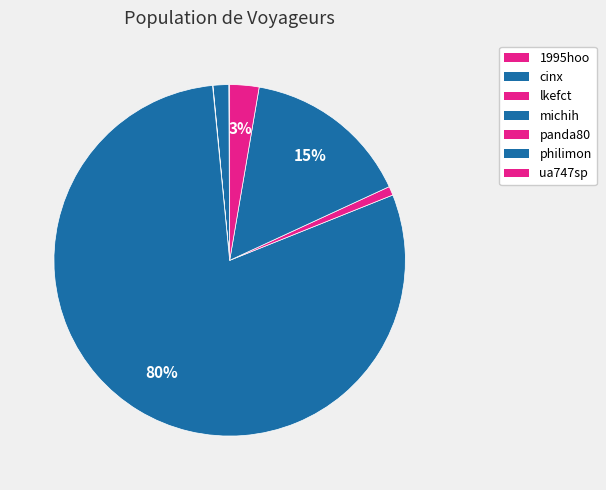

What is the ratio of the value at philimon to the value at michih?

0.2